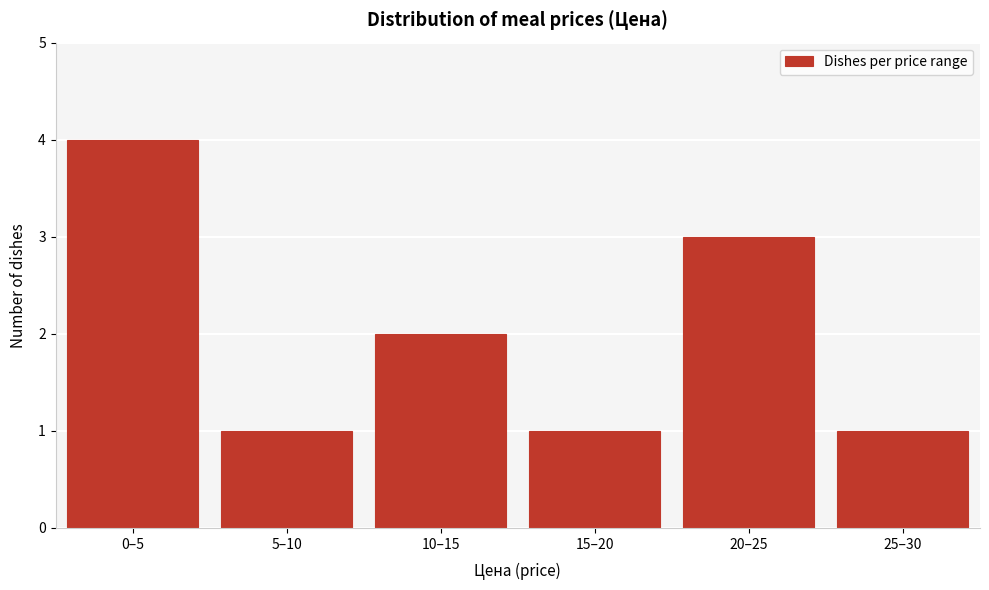

Reading left to right, what are all the values shown in this chart?

0–5=4	5–10=1	10–15=2	15–20=1	20–25=3	25–30=1